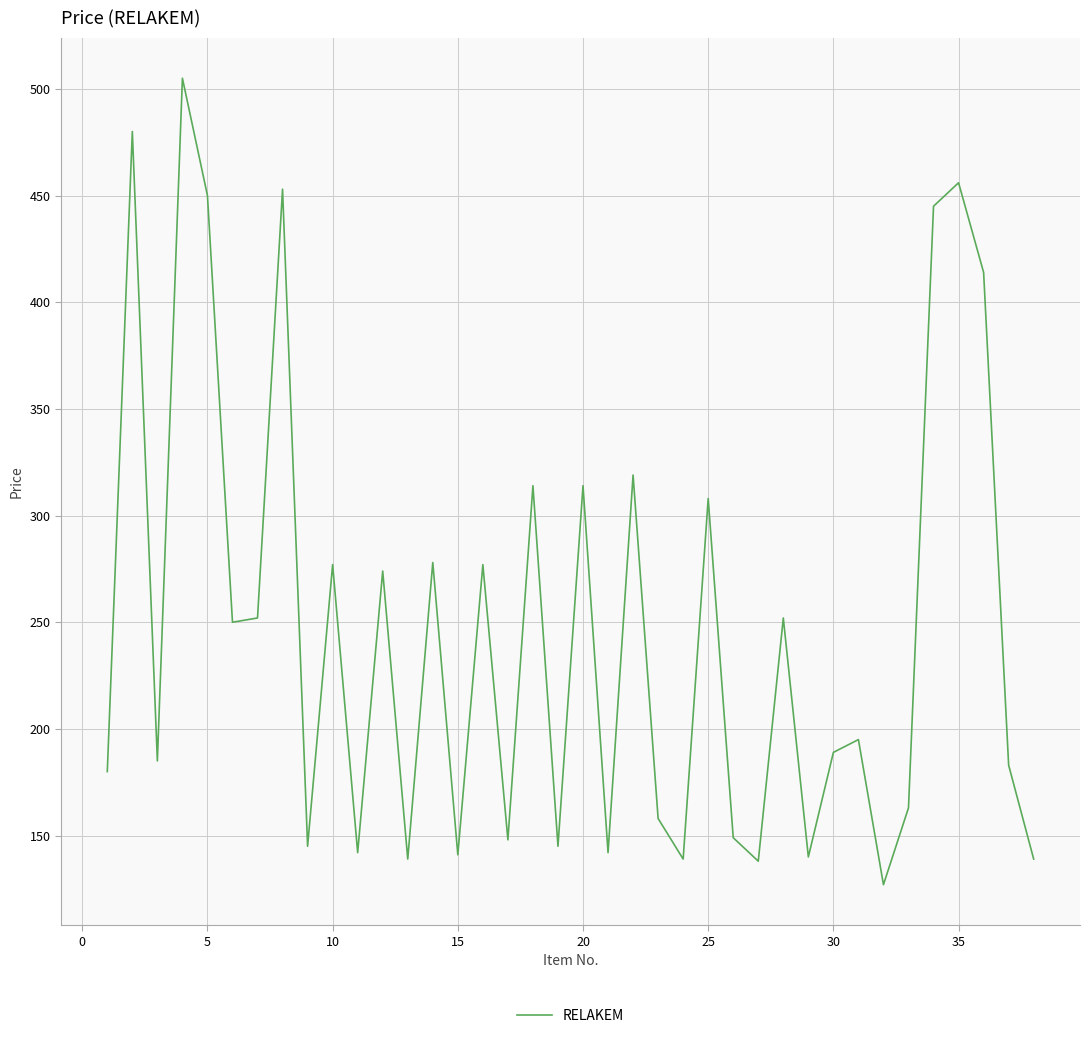

What is the smallest value displayed?

127